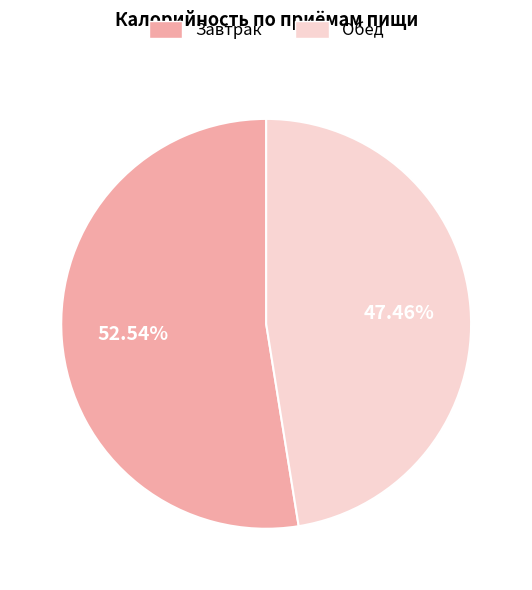

Approximately how many times larger is the value at Обед compared to Завтрак?

0.9